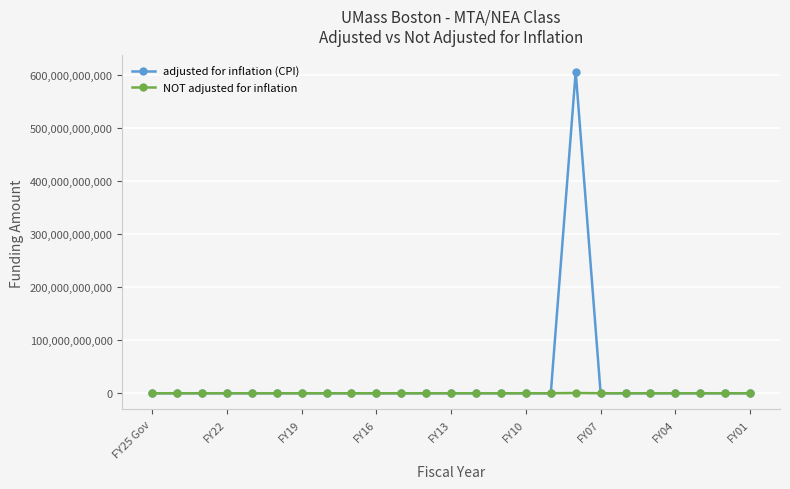

Rank the series by their maximum value, from highest to lowest.

adjusted for inflation (CPI), NOT adjusted for inflation